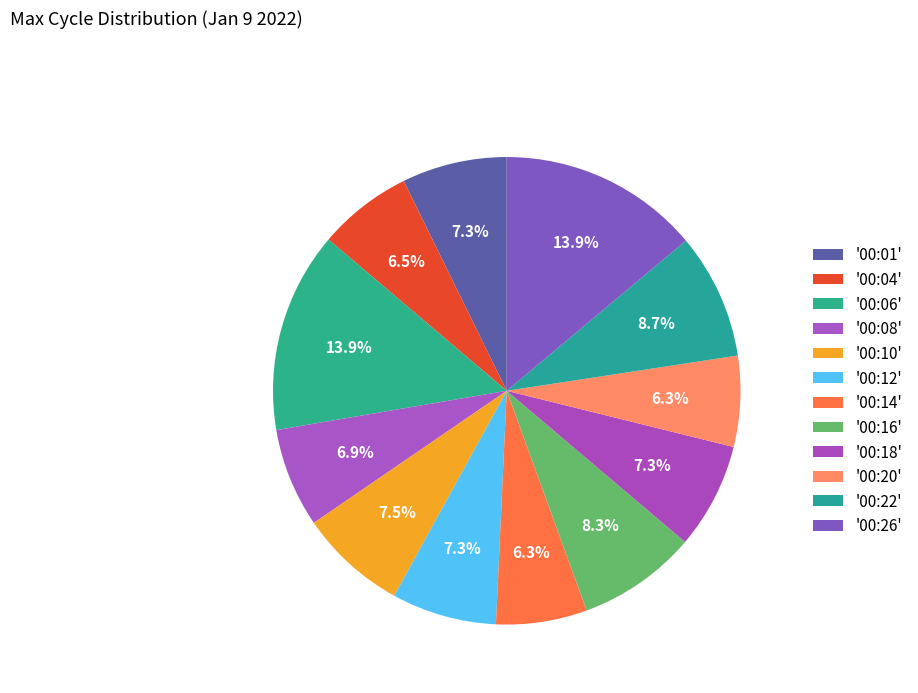

How many slices are in this pie chart?

12